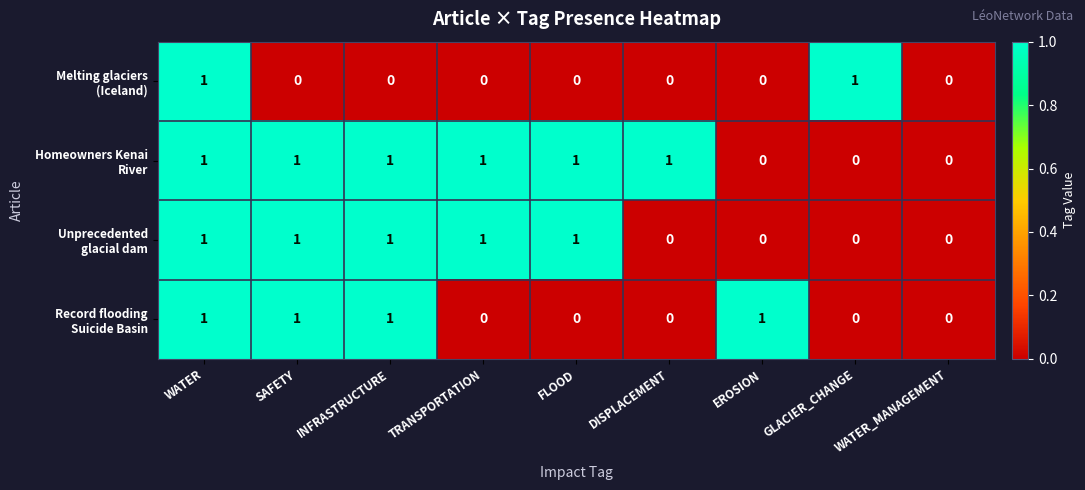

At which category is the sum across all series the highest?

WATER